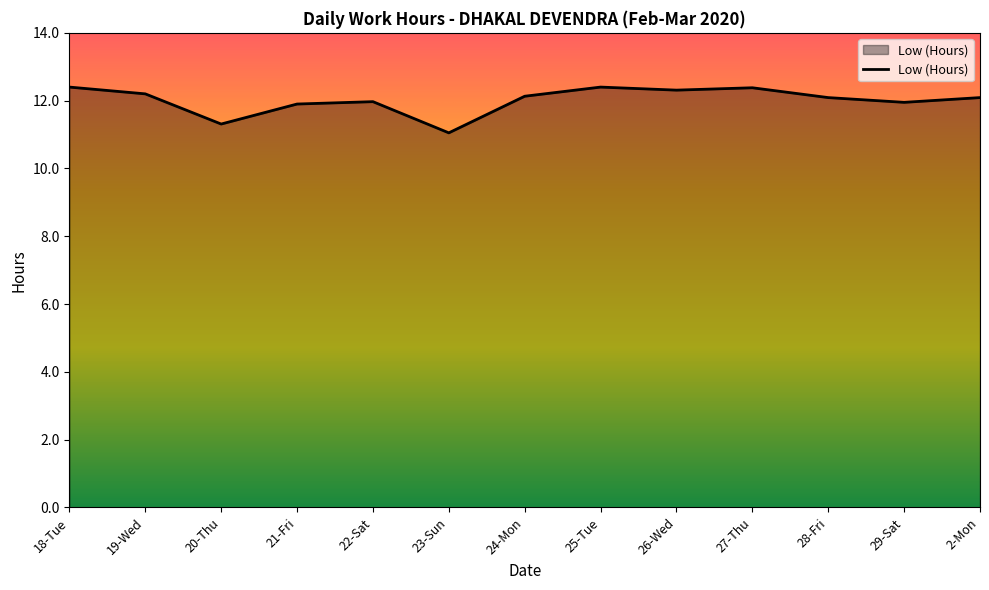

What position from the right is 29-Sat?

2